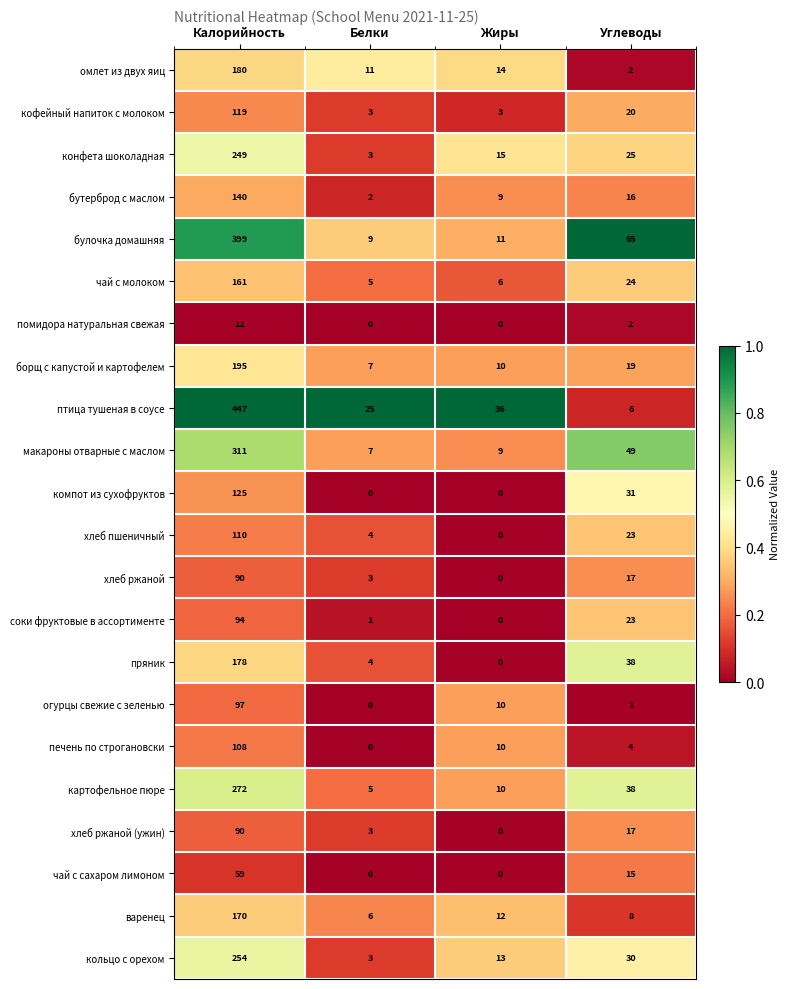

What is the total value across all series at Белки?

101